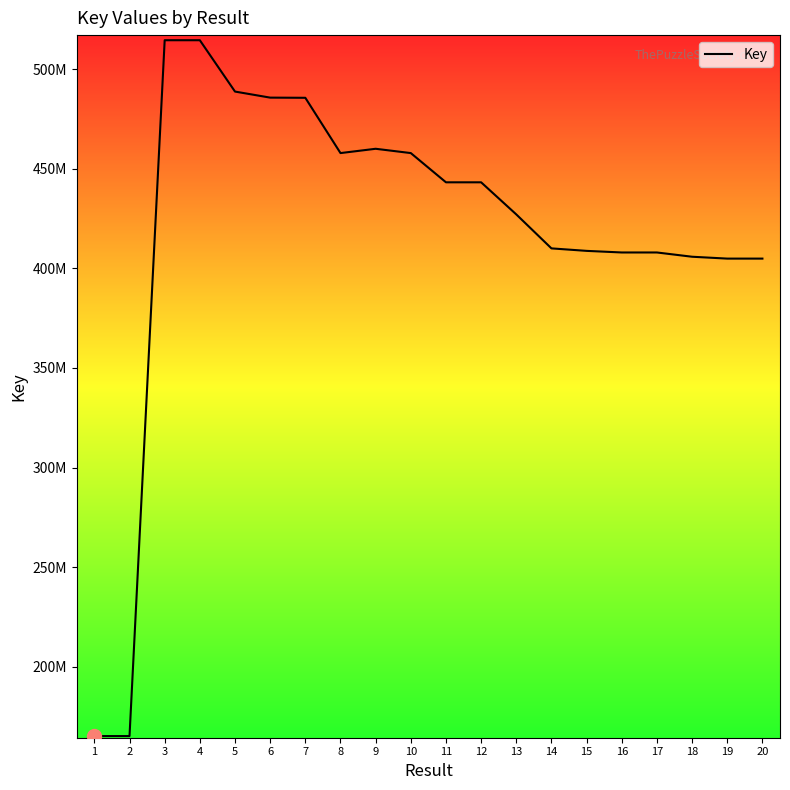

Which label corresponds to the largest value in the chart?

3